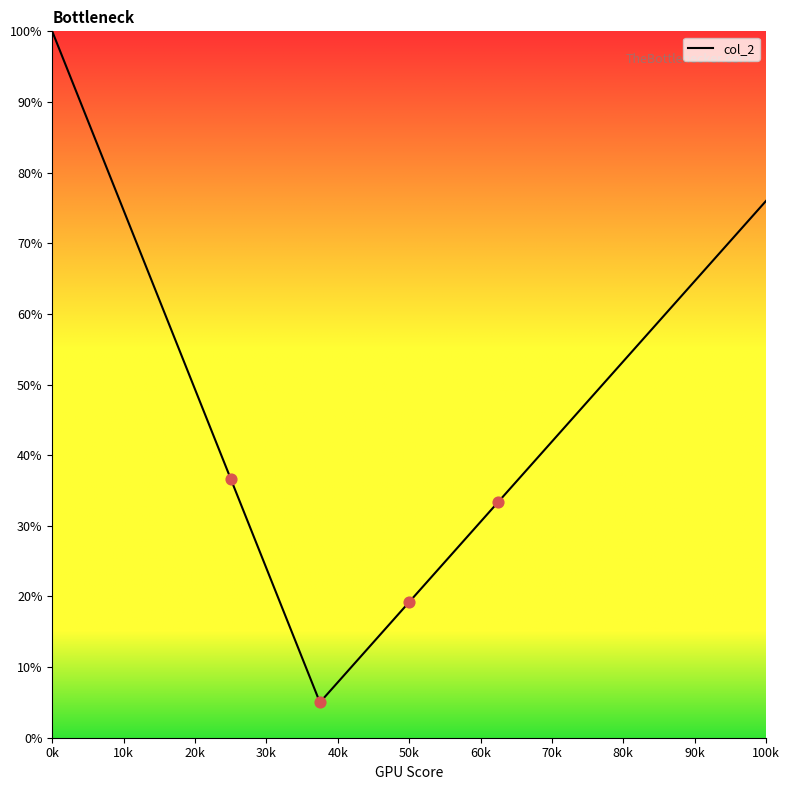

What is the difference between the maximum and minimum values?

95.0